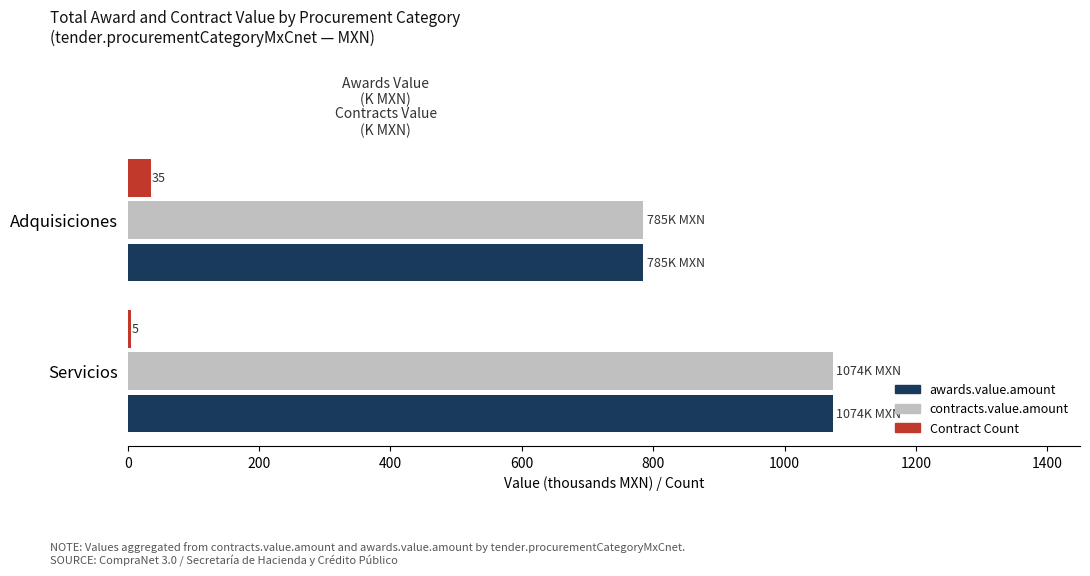

Is the value of Contract Count at Servicios greater than the value of awards.value.amount at Servicios?

No